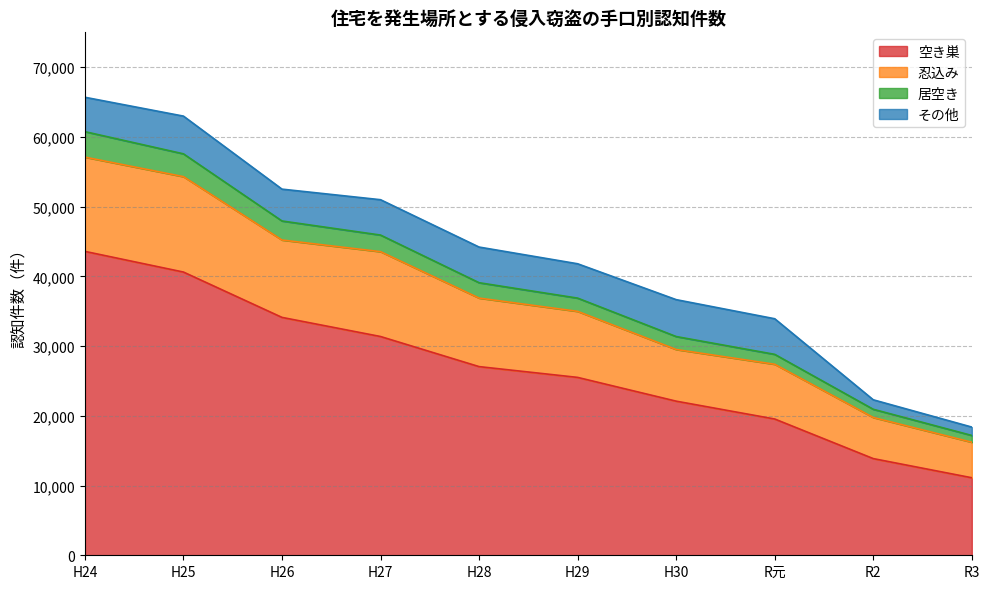

True or false: 空き巣 and 居空き cross at least once.

False